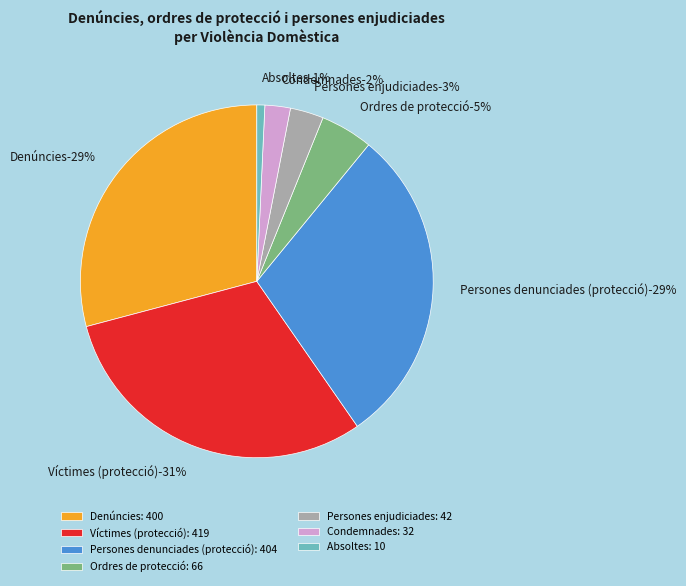

What percentage is the Persones enjudiciades slice, to the nearest percent?

3%